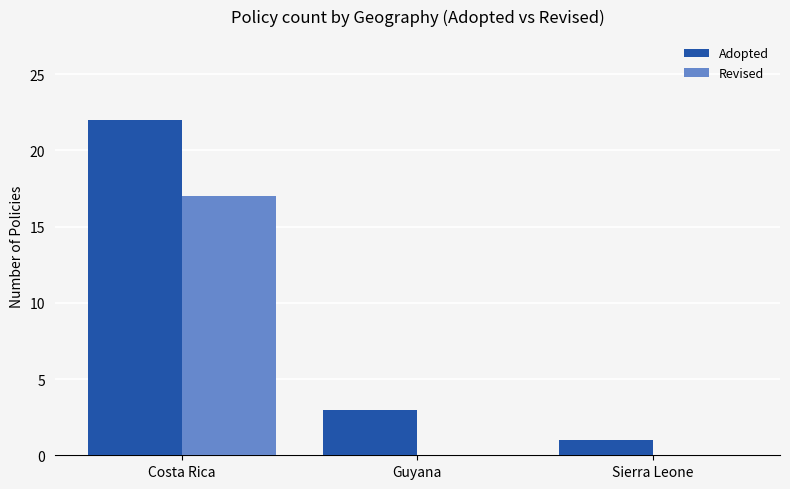

What is the maximum value for Revised?

17